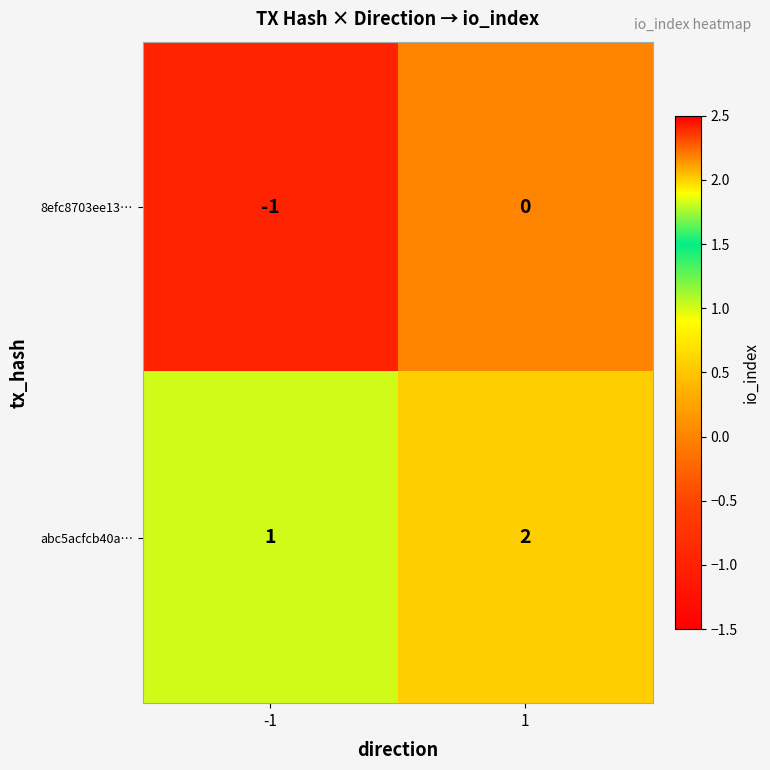

Count the number of categories in the chart.

2